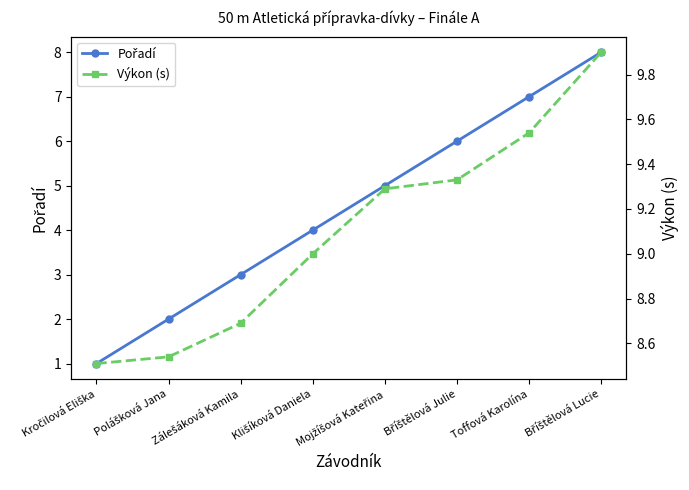

What is the average value of the Výkon (s) series?

9.1